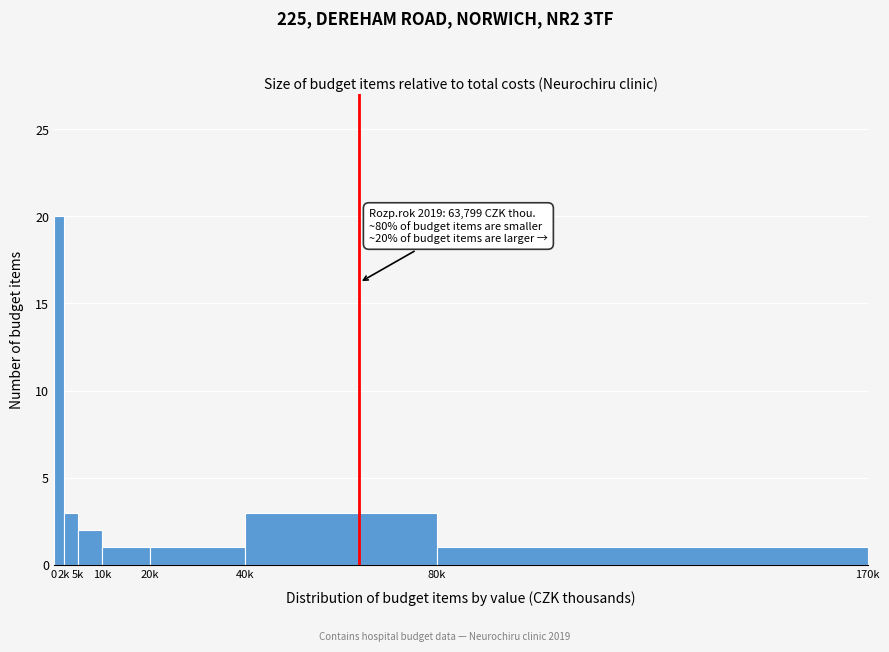

Reading left to right, extract all data points from this chart.

0=20	2k=3	5k=2	10k=1	20k=1	40k=3	80k=1